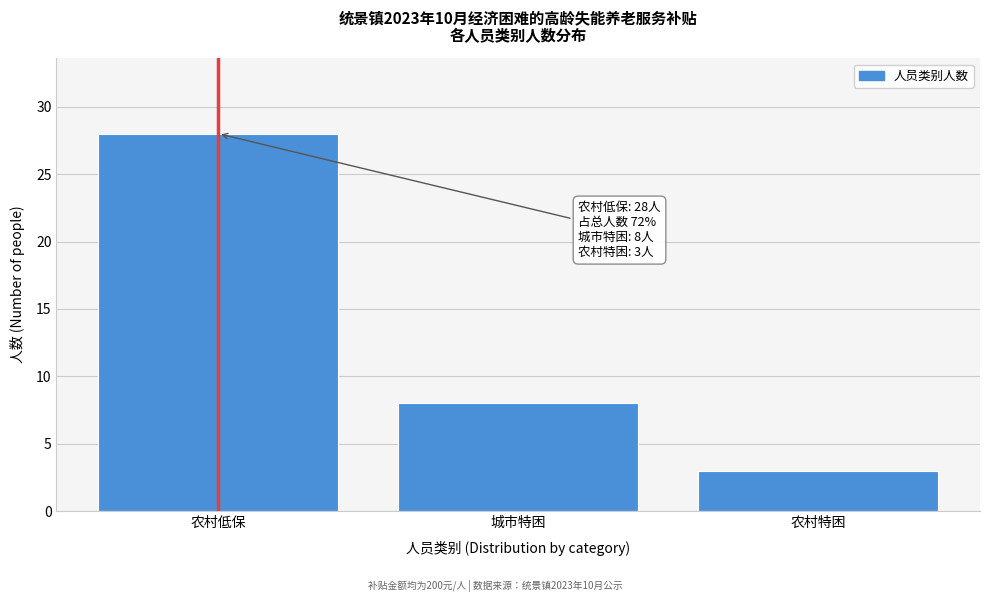

Reading left to right, list all the values displayed in this chart.

农村低保=28	城市特困=8	农村特困=3